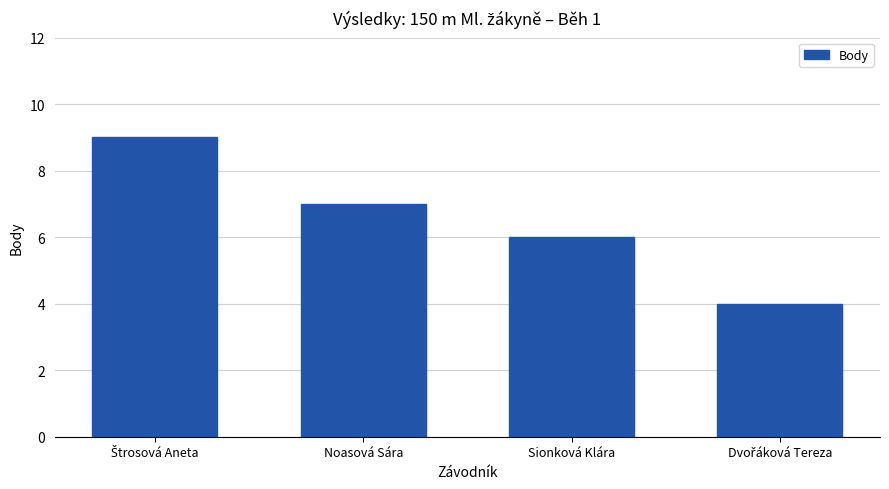

What is the smallest value displayed?

4